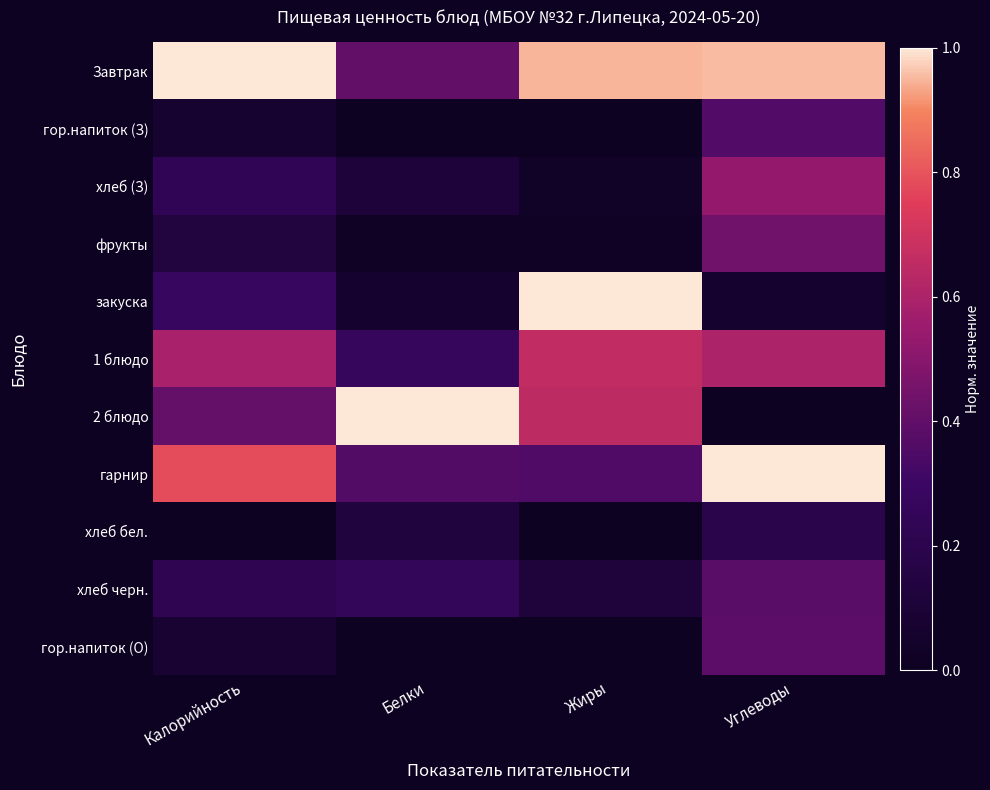

Which has a higher value, Белки or Углеводы?

Углеводы